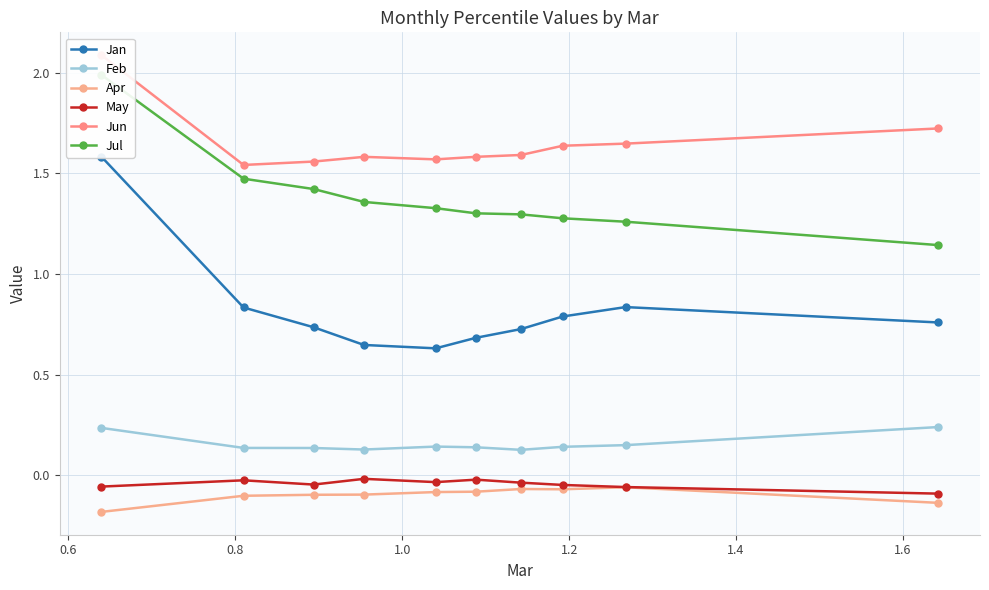

True or false: Feb and Apr intersect in this chart.

False